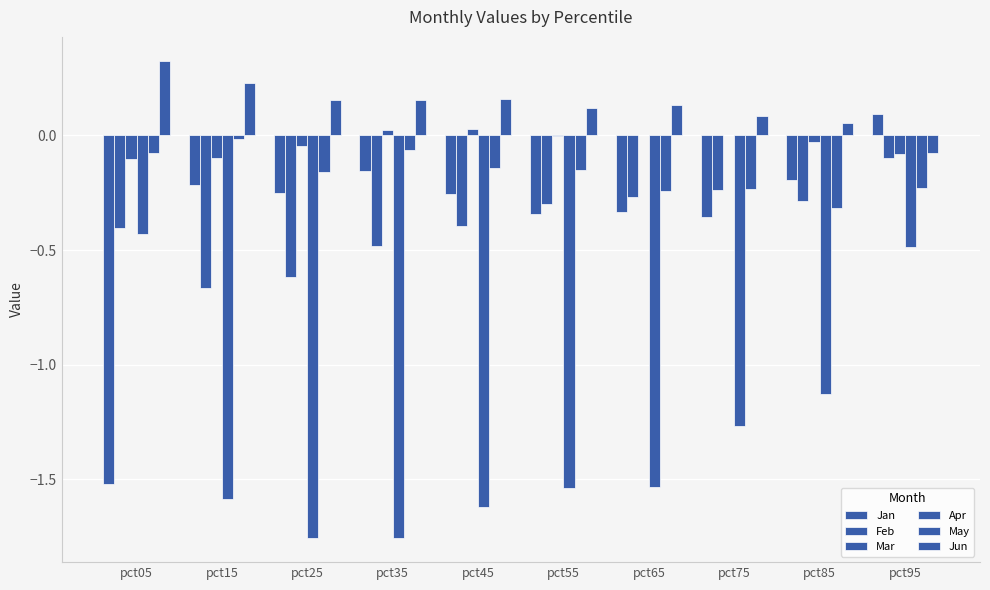

Is the value of Mar at pct65 greater than the value of Jun at pct25?

No